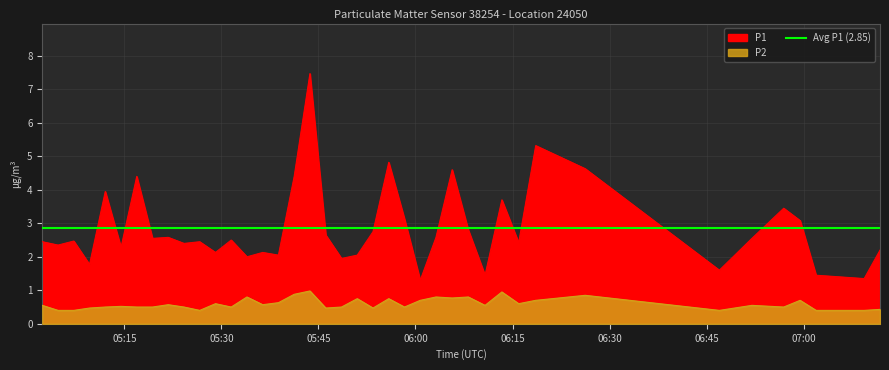

Which label corresponds to the largest value in the chart?

2023-04-01T05:43:41